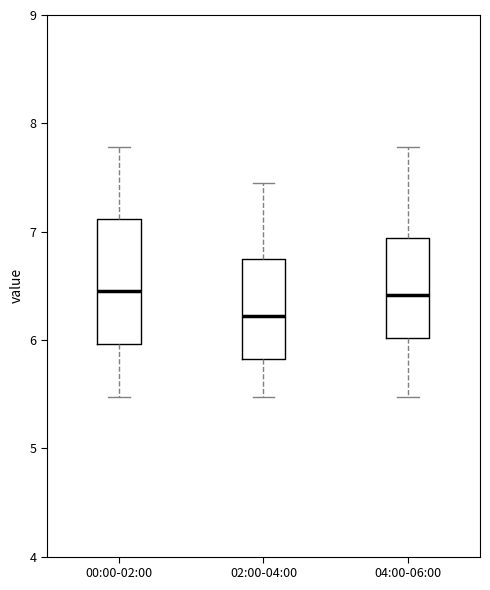

Reading left to right, transcribe this box plot: for each box, give where its median line is, the range the box spans, and where its two whiskers end, as read against the y-axis. The values are not printed on the chart, so give them approximately, as read against the axis.

00:00-02:00: median 6.5, box 6.0 to 7.1, whiskers 5.5 to 7.8
02:00-04:00: median 6.2, box 5.8 to 6.8, whiskers 5.5 to 7.5
04:00-06:00: median 6.4, box 6.0 to 6.9, whiskers 5.5 to 7.8